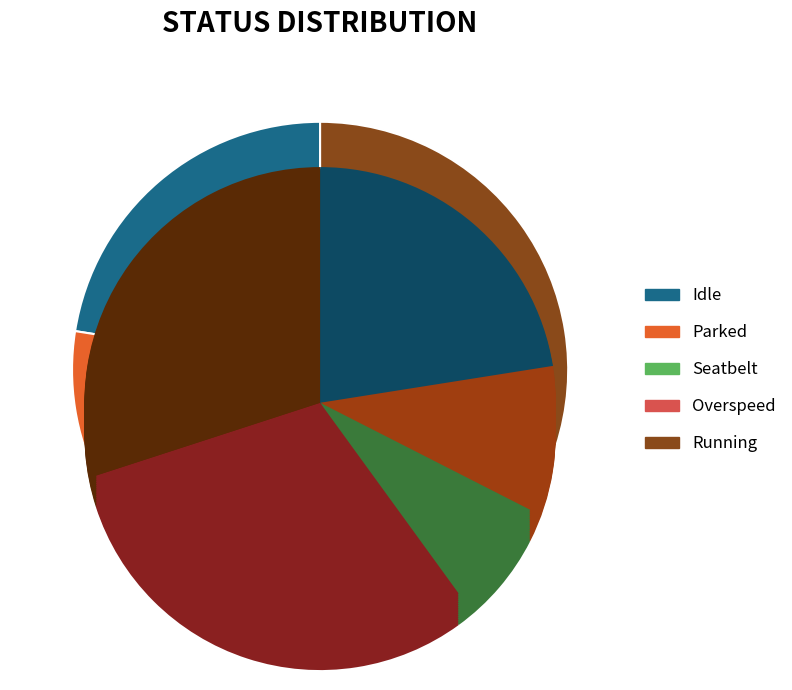

How many segments does this pie chart have?

5